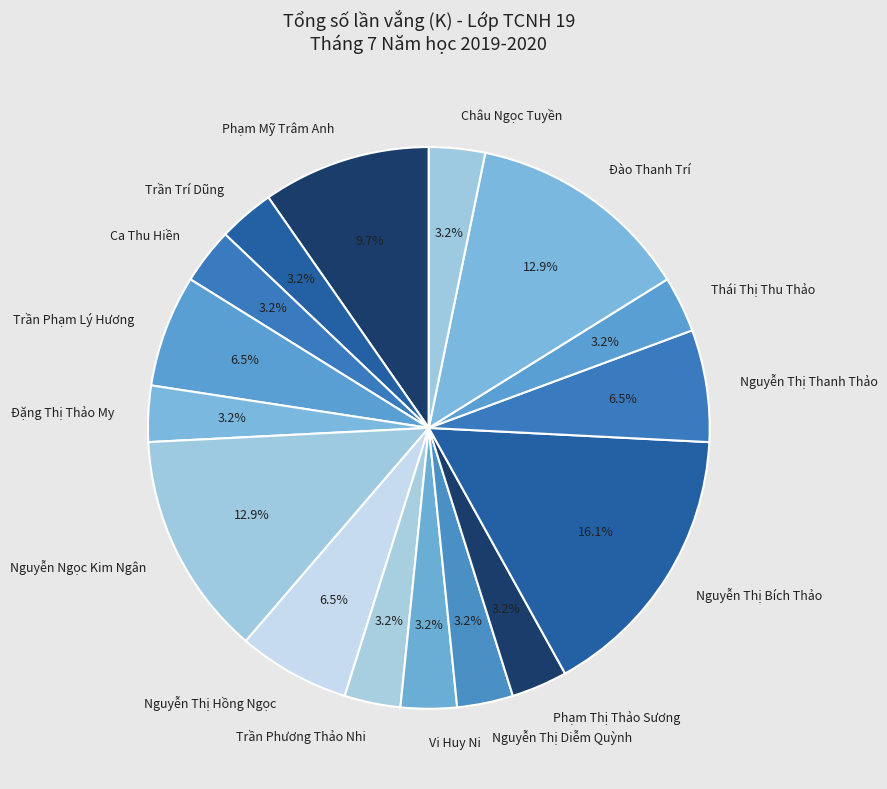

True or false: Trần Phạm Lý Hương accounts for 18% of the total.

False